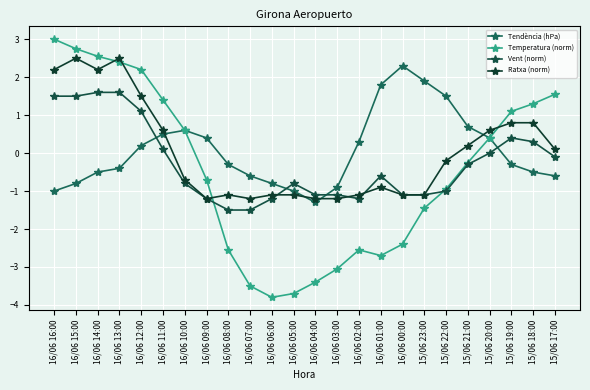

Between 16/06 11:00 and 16/06 01:00, which series saw the biggest shift?

Temperatura (norm)